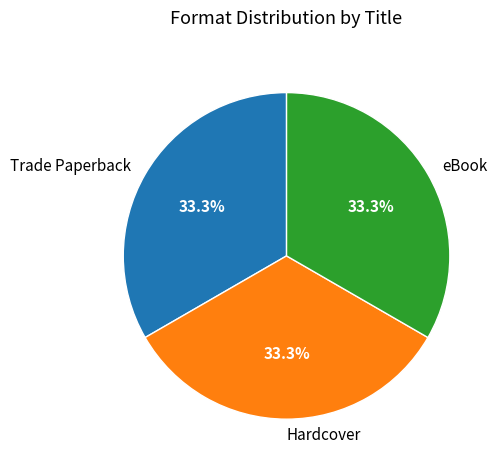

What is the ratio of the value at eBook to the value at Trade Paperback?

1.0